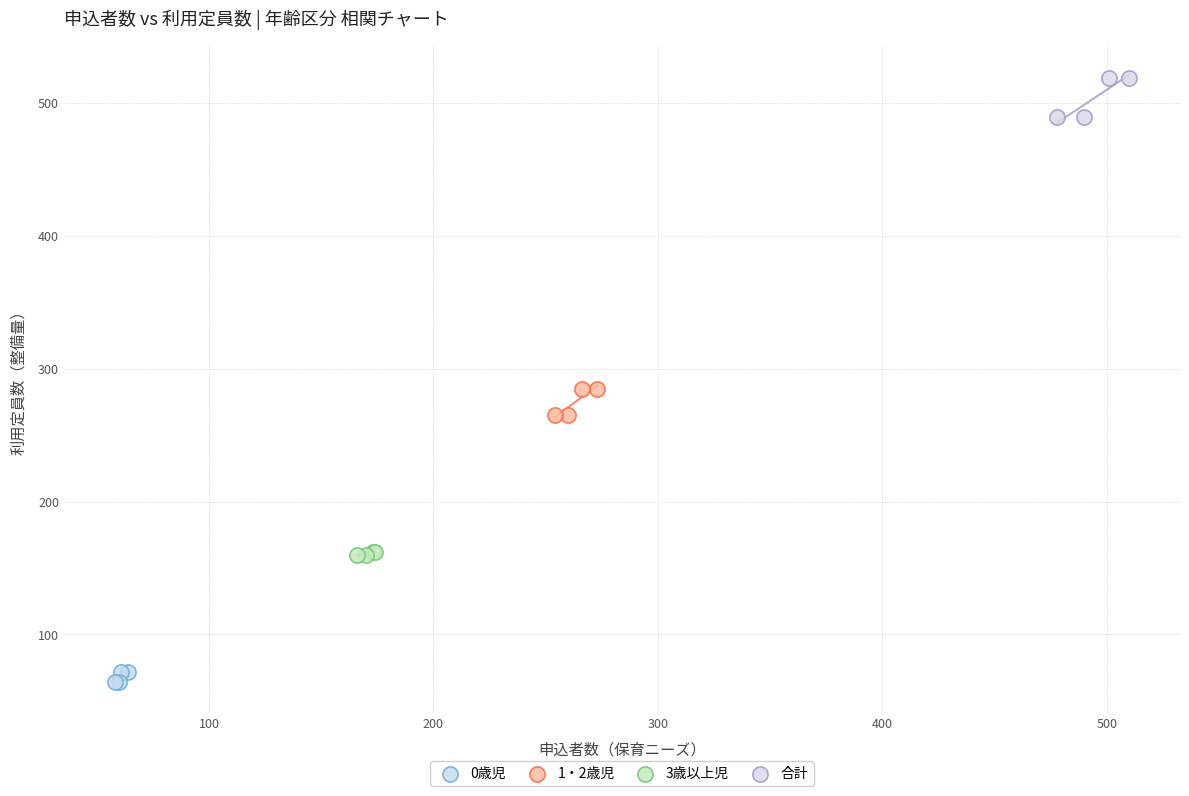

What are all the series names shown in the legend?

0歳児, 1・2歳児, 3歳以上児, 合計